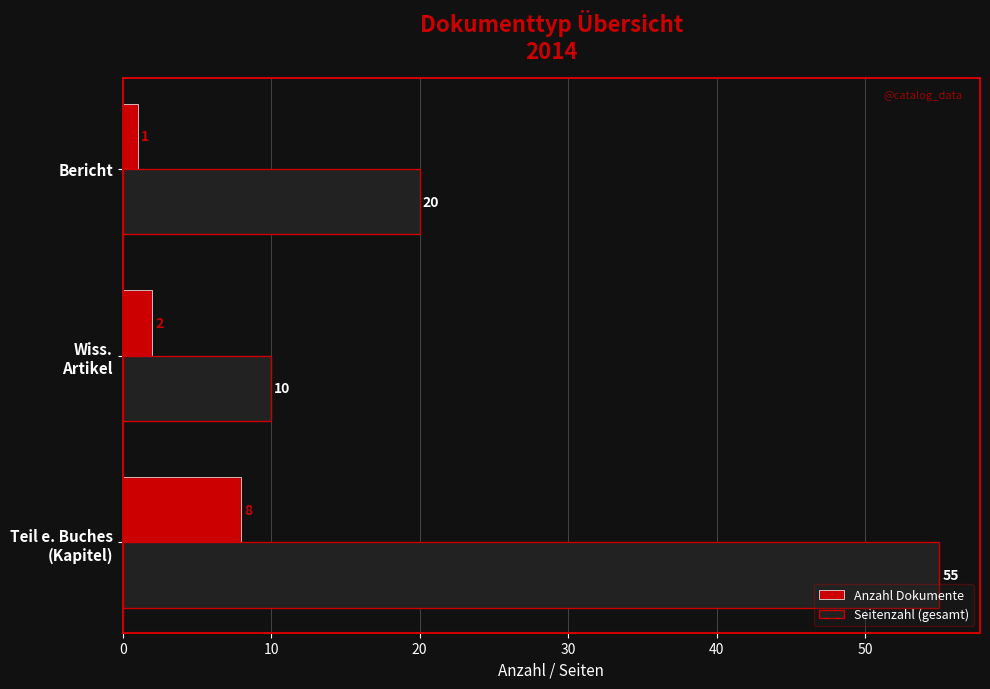

How many Anzahl Dokumente values are between 1 and 8?

3